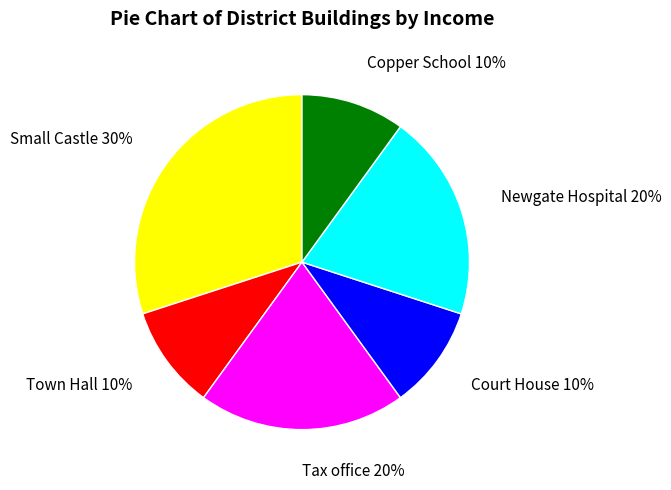

To the nearest percent, what portion does Copper School represent?

10%